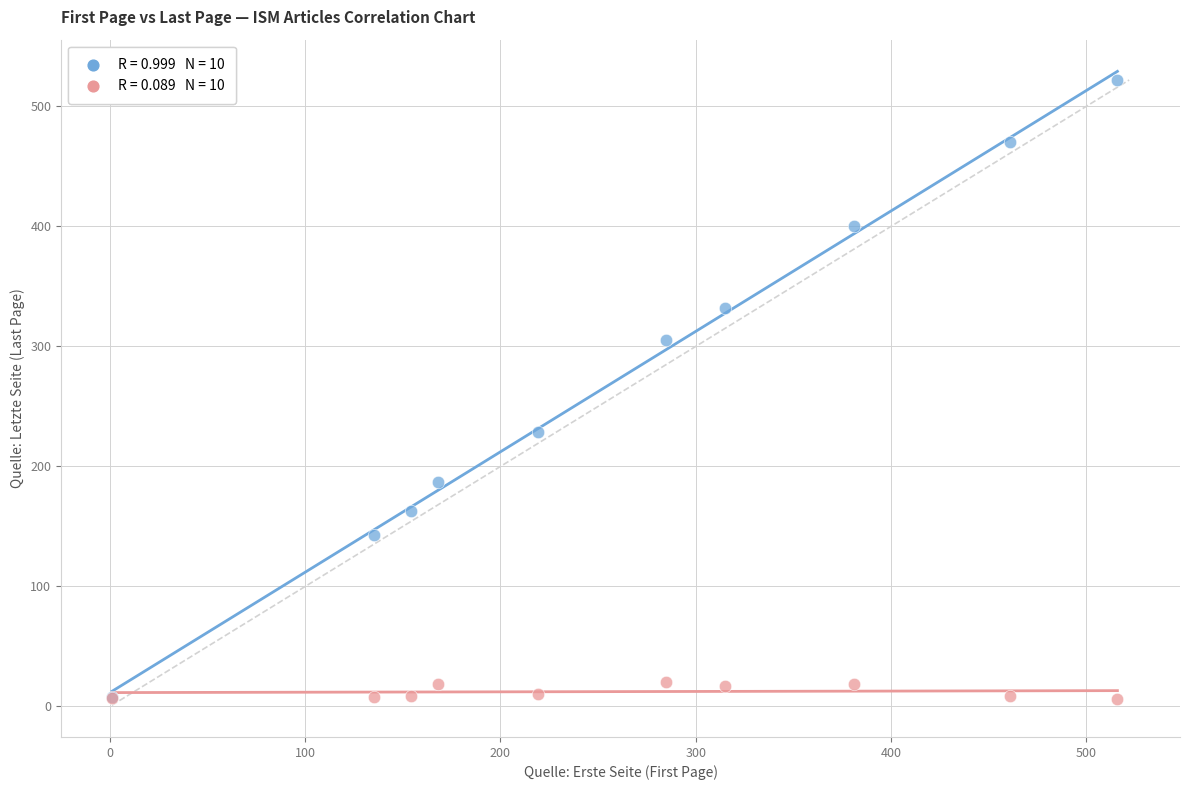

Across all series, what Y value is closest to 264?

229